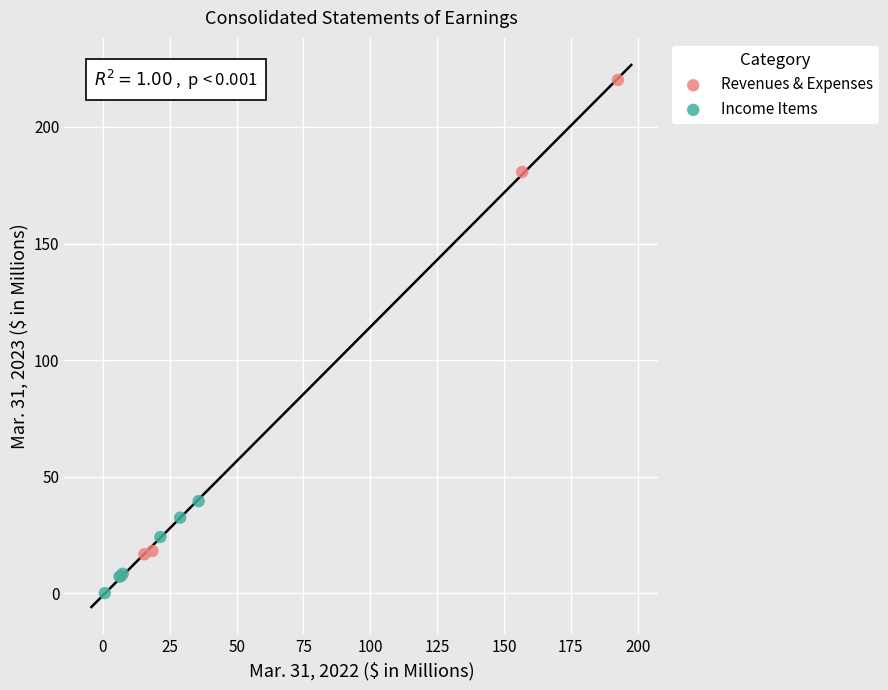

Which series contains the highest Y value?

Revenues & Expenses